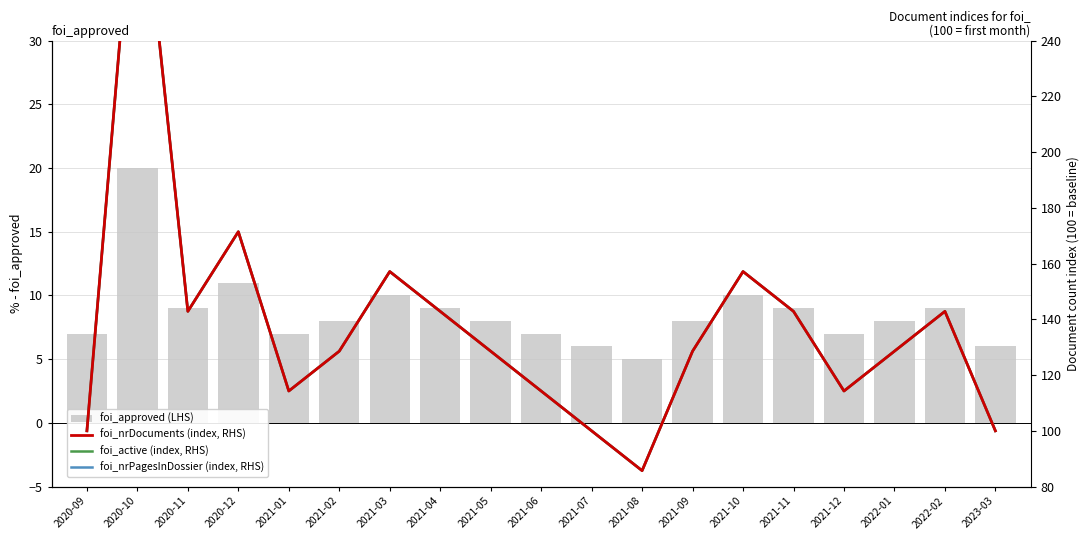

Are the bars grouped side by side (vs. stacked)?

Yes